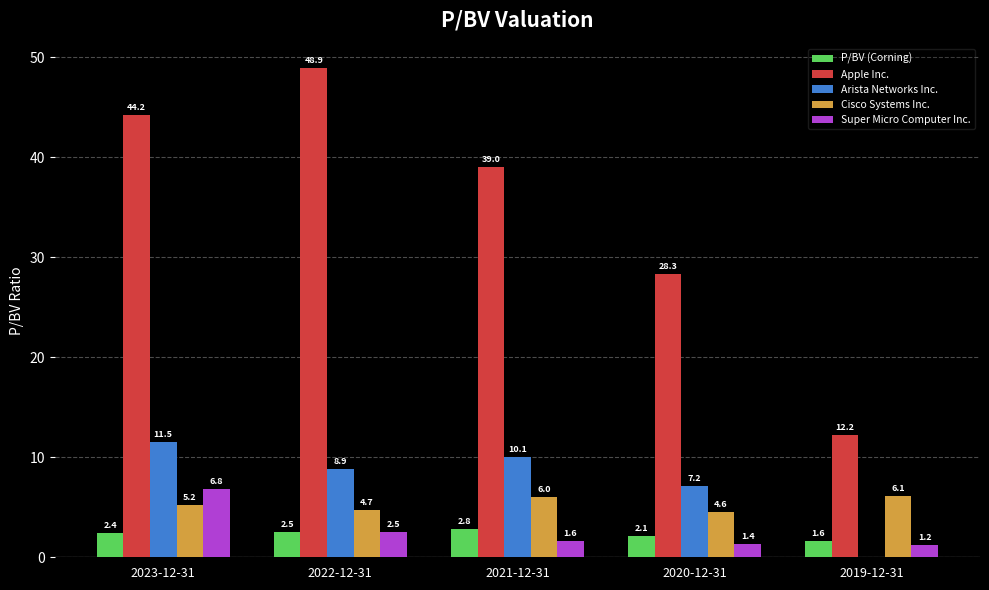

What is the maximum value for Arista Networks Inc.?

11.5